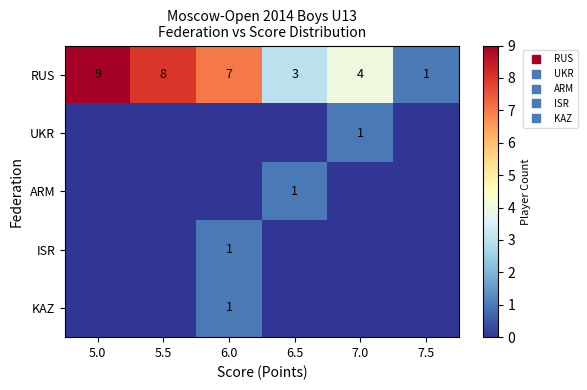

What is the sum of all KAZ values?

1